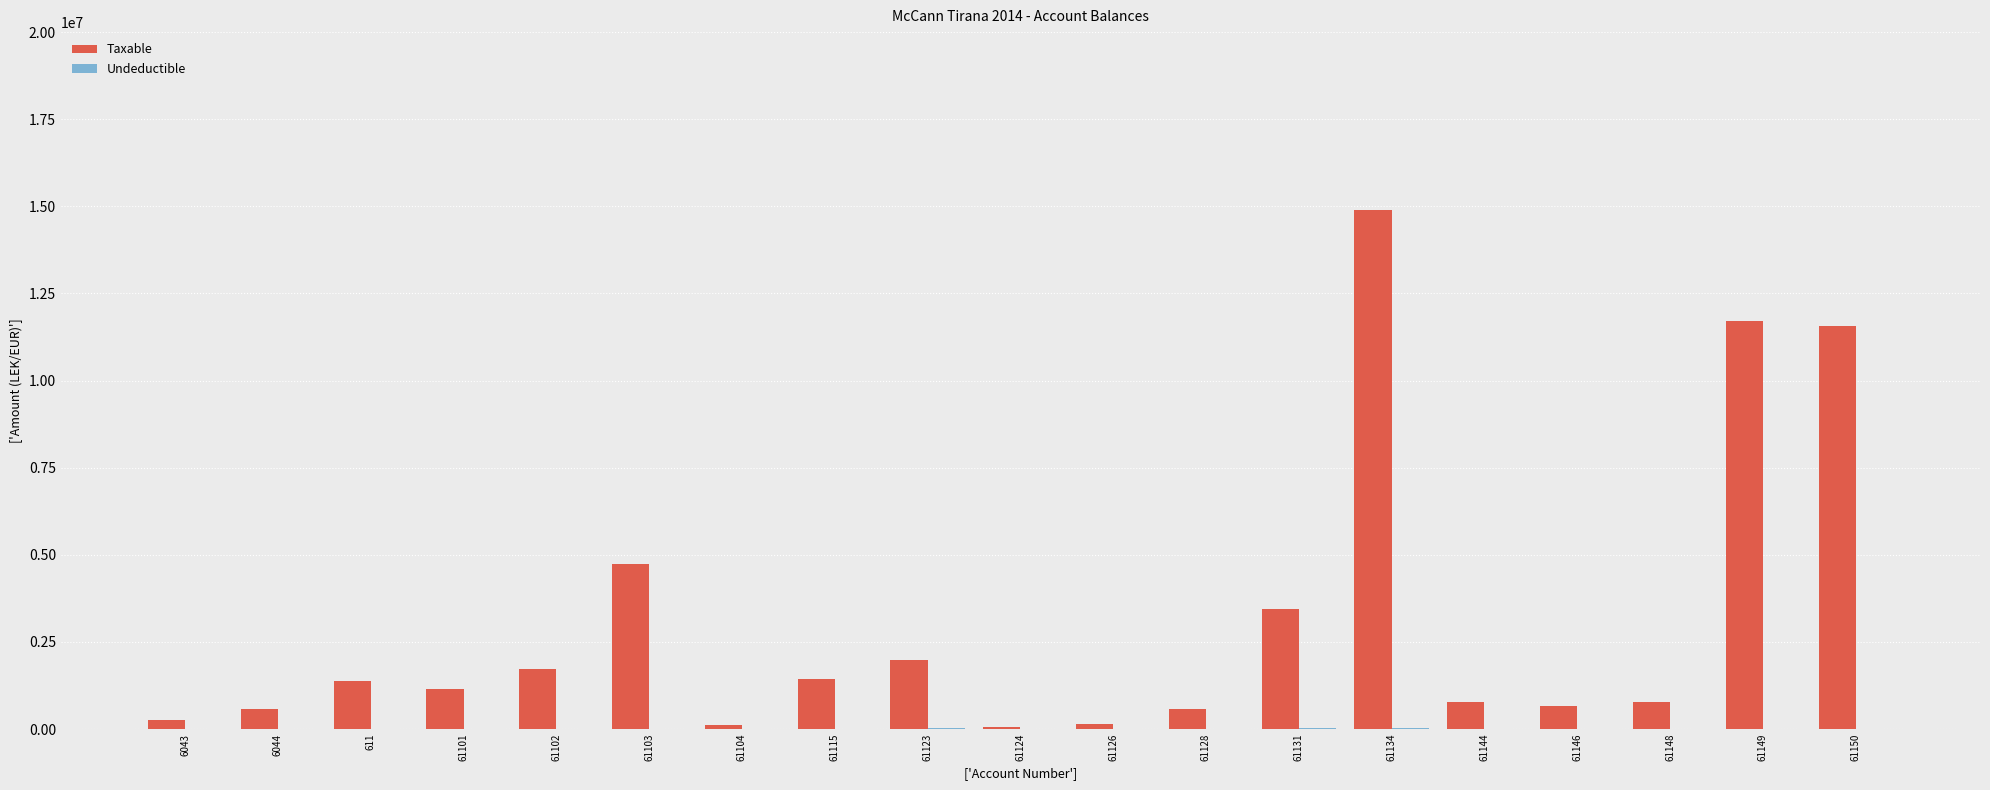

At which label is Taxable closest to 7474836?

61103